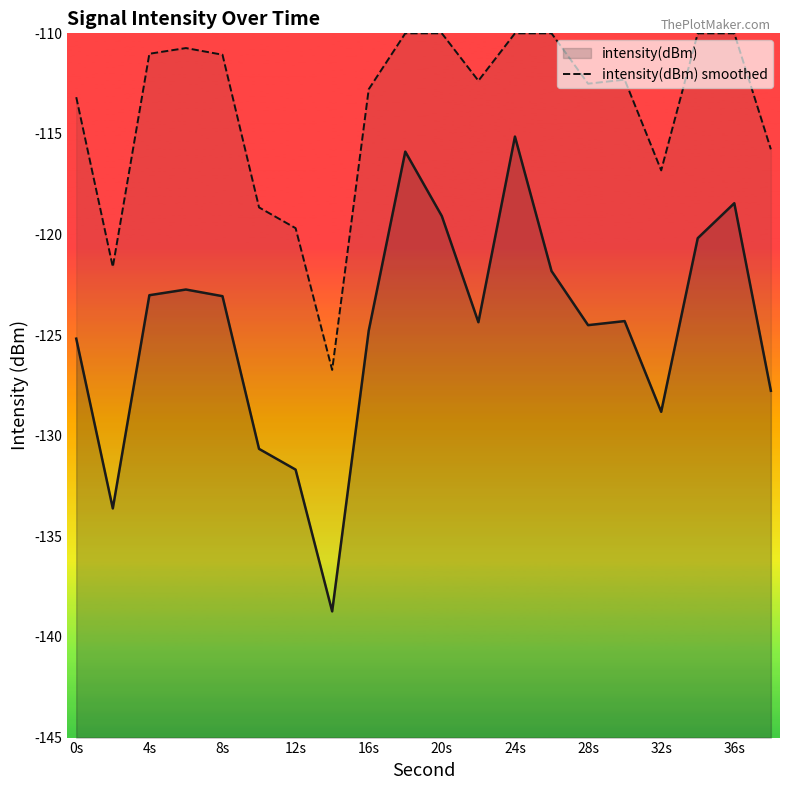

True or false: the data has more than 0 interior local peaks.

True